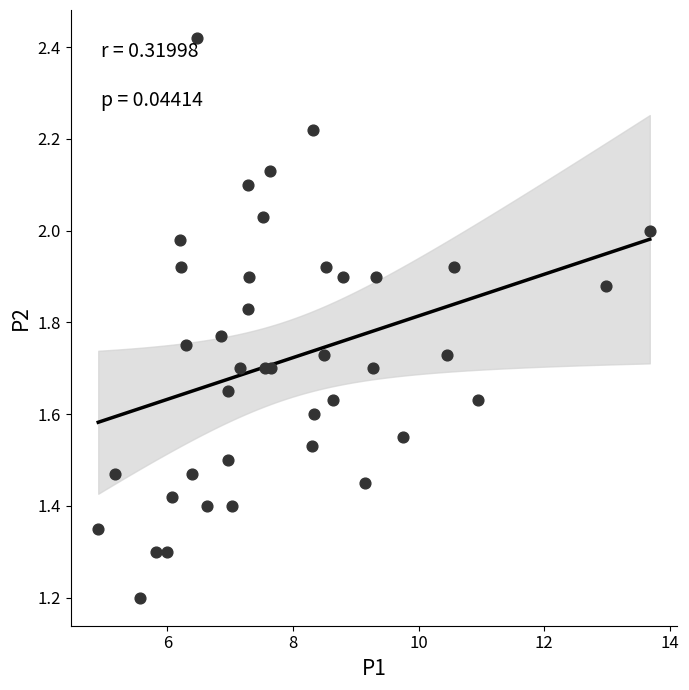

What Y value in the scatter plot is closest to 1?

1.2